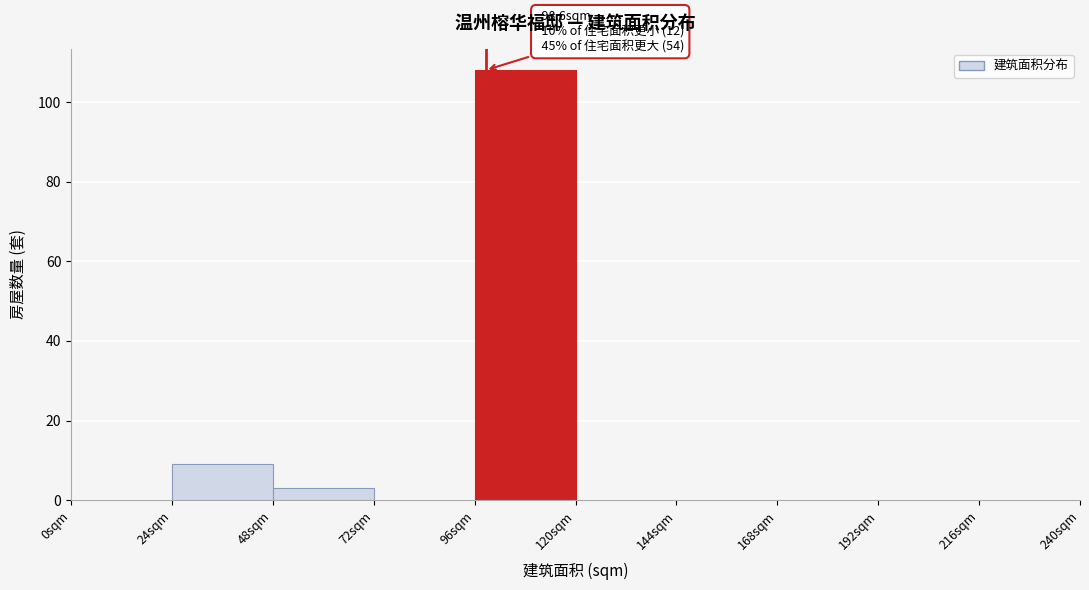

Which range on the x-axis has the tallest bar?

96 to 120